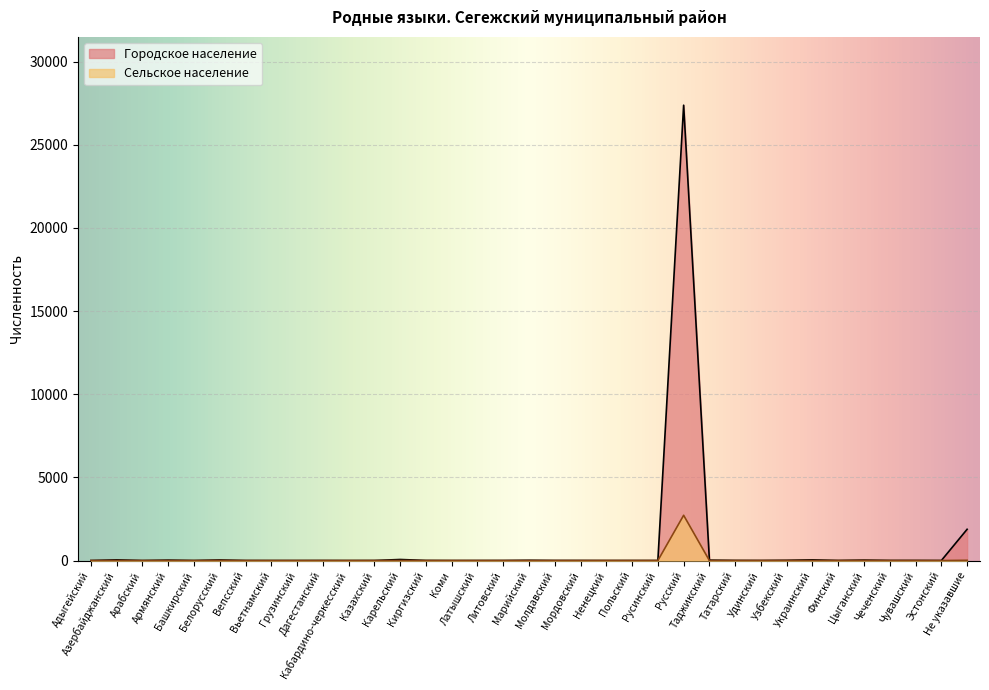

Where is Сельское население nearest to the value 1360?

Не указавшие